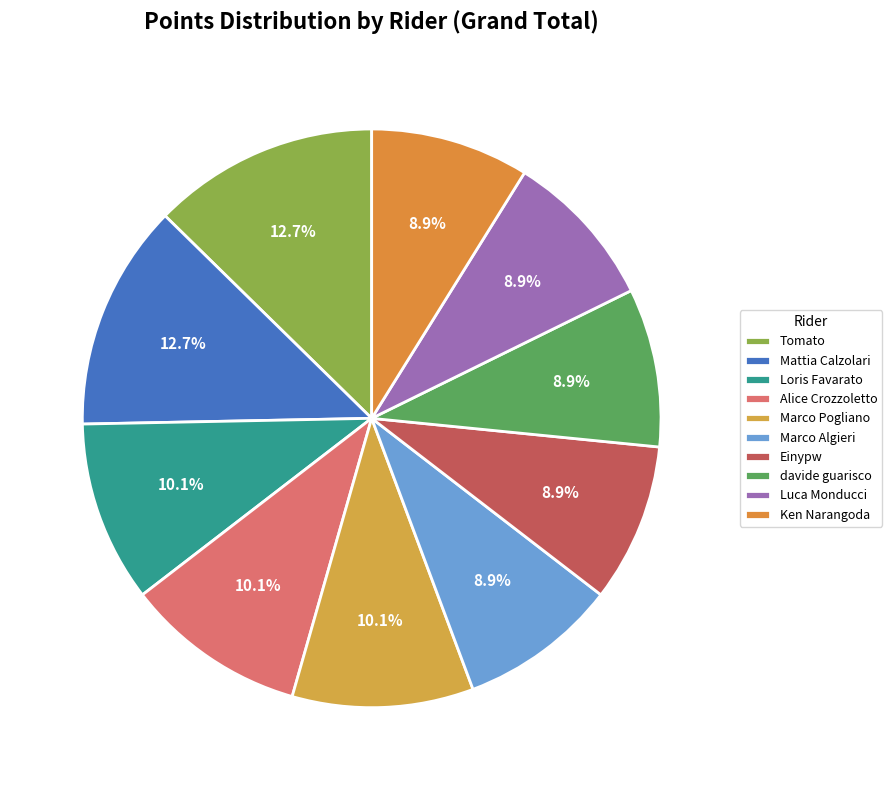

Does any single category account for the majority?

No